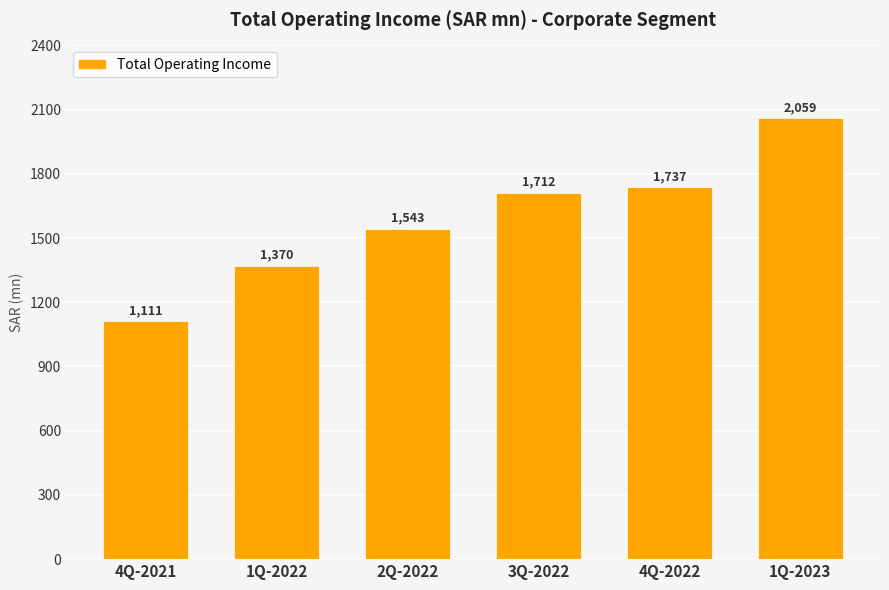

Does the chart contain any negative values?

No